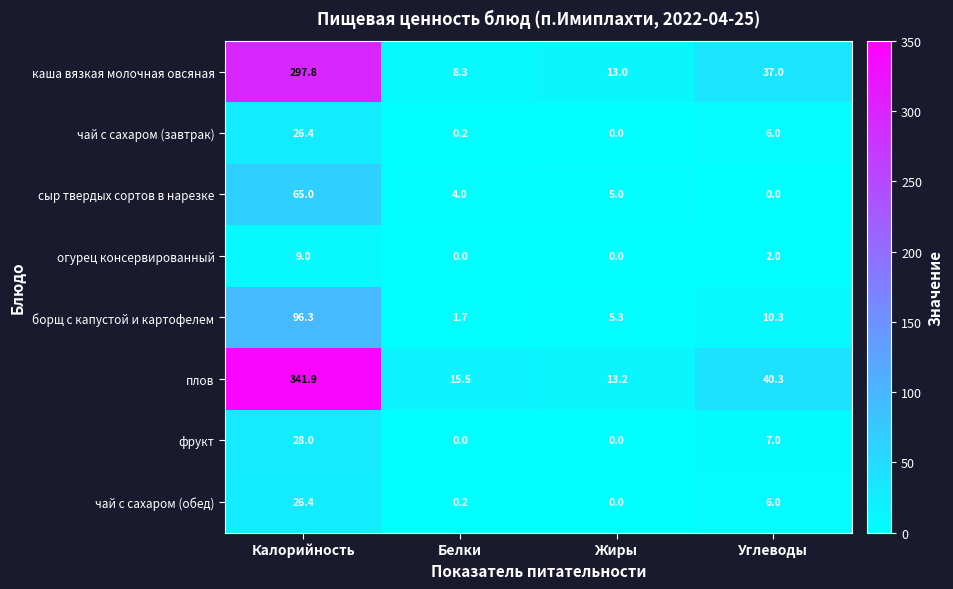

The плов series shows 21.3 at Белки. True or false?

False